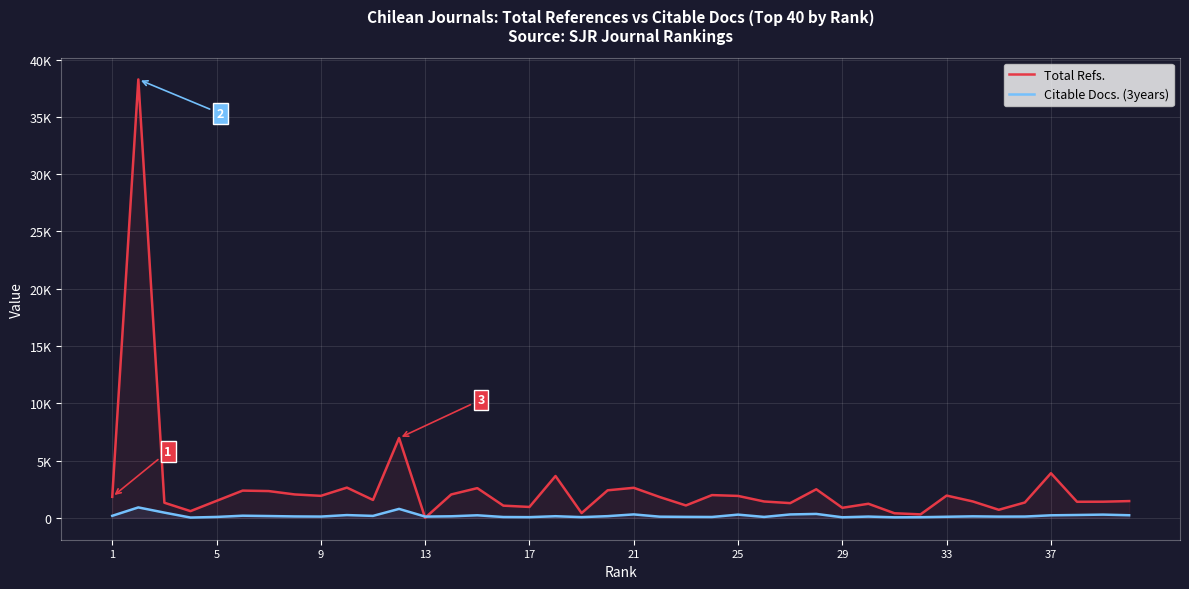

Is it true that Citable Docs. (3years) equals 270 at 5?

False